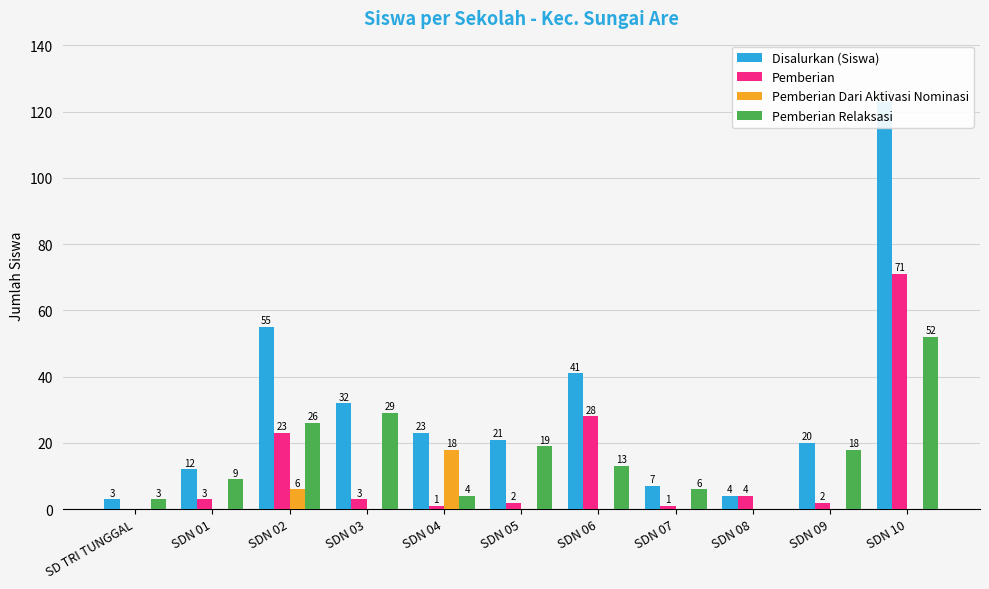

The value of Pemberian at SDN 10 is 99. True or false?

False